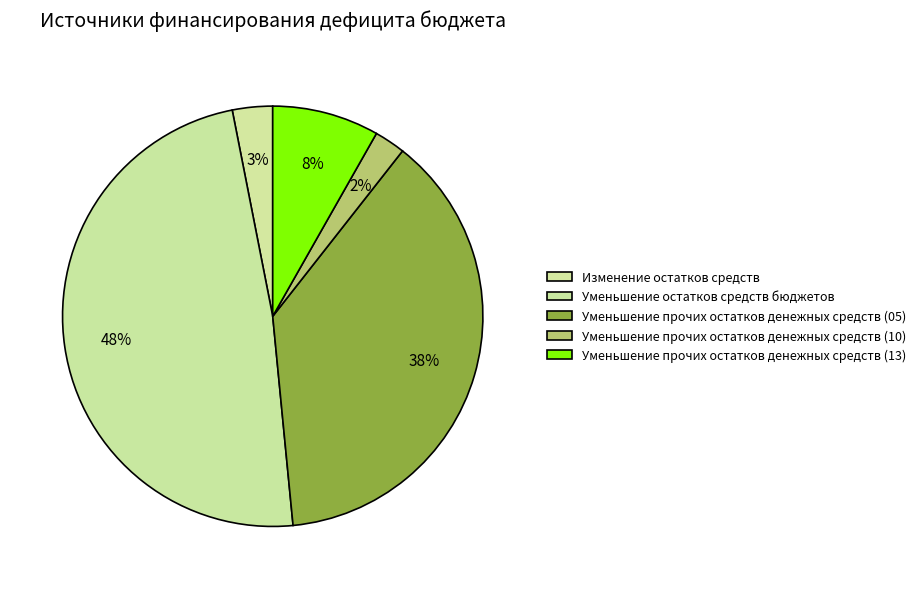

To the nearest percent, what is the difference between the Уменьшение остатков средств бюджетов and Изменение остатков средств slice percentages?

45%